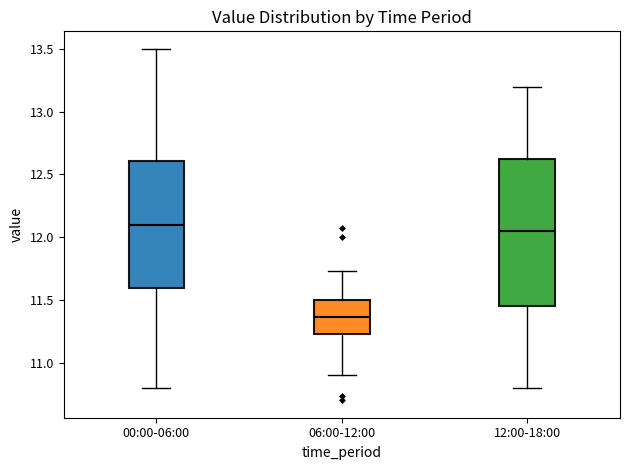

Reading left to right, read every box against the y-axis: the position of its median line, the range the box covers, and the ends of its whiskers. The values are not printed on the chart, so give them approximately, as read against the axis.

00:00-06:00: median 12.10, box 11.60 to 12.60, whiskers 10.80 to 13.50
06:00-12:00: median 11.35, box 11.25 to 11.50, whiskers 10.90 to 11.75
12:00-18:00: median 12.05, box 11.45 to 12.65, whiskers 10.80 to 13.20